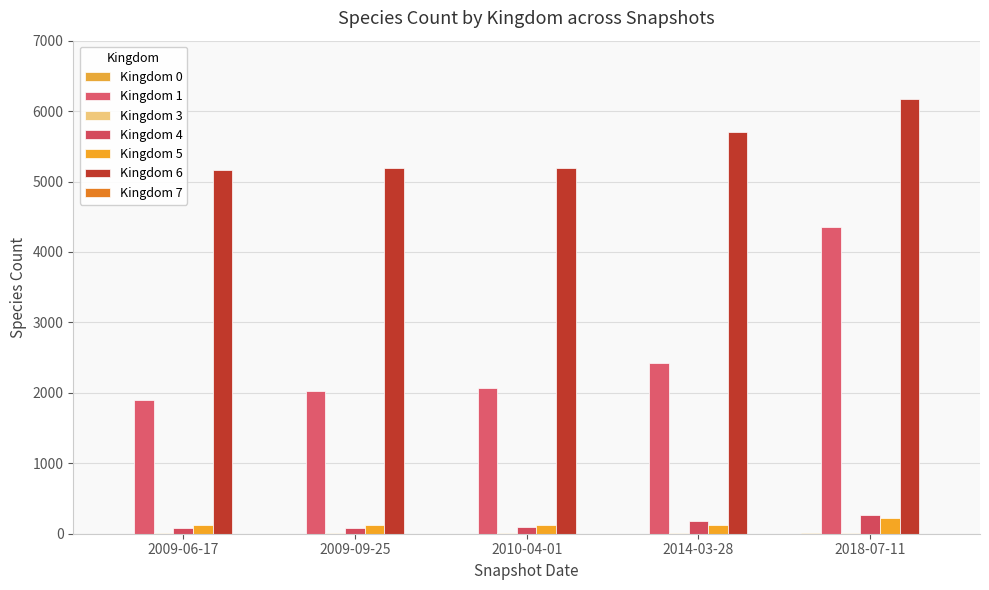

How many data points does each series have?

5